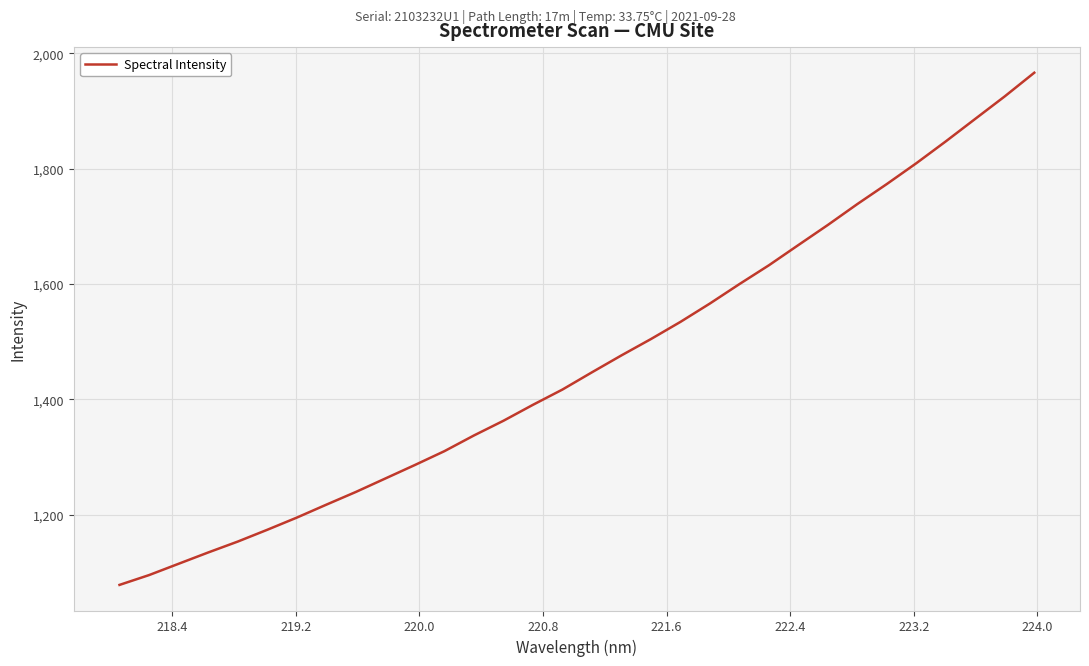

What is the smallest value displayed?

1078.6